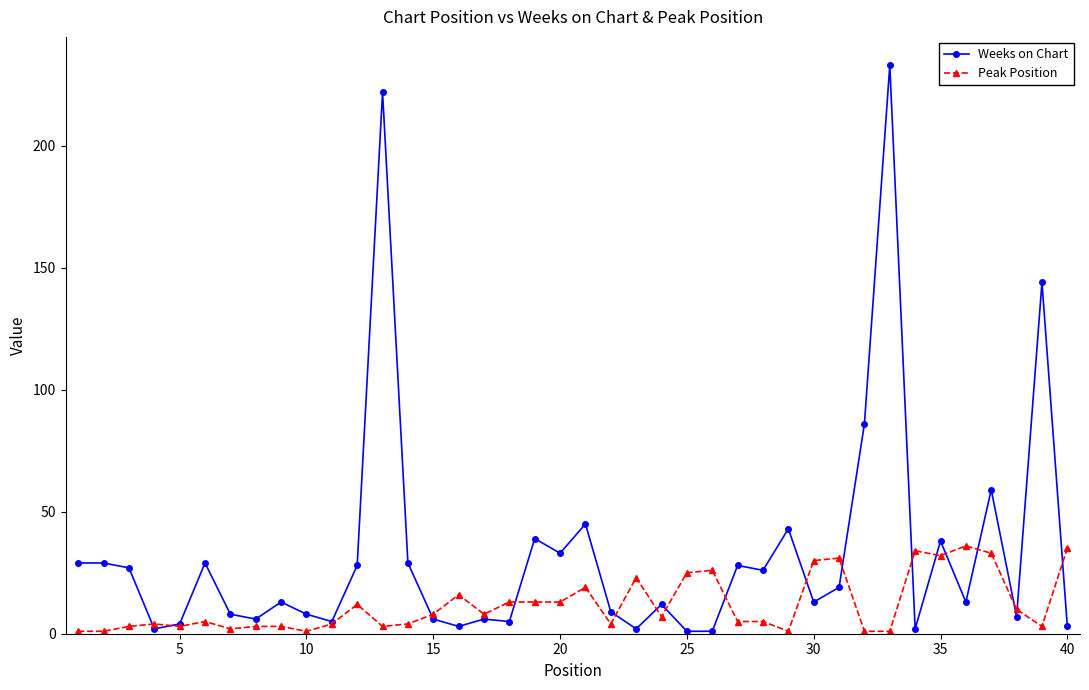

What are all the series names shown in the legend?

Weeks on Chart, Peak Position